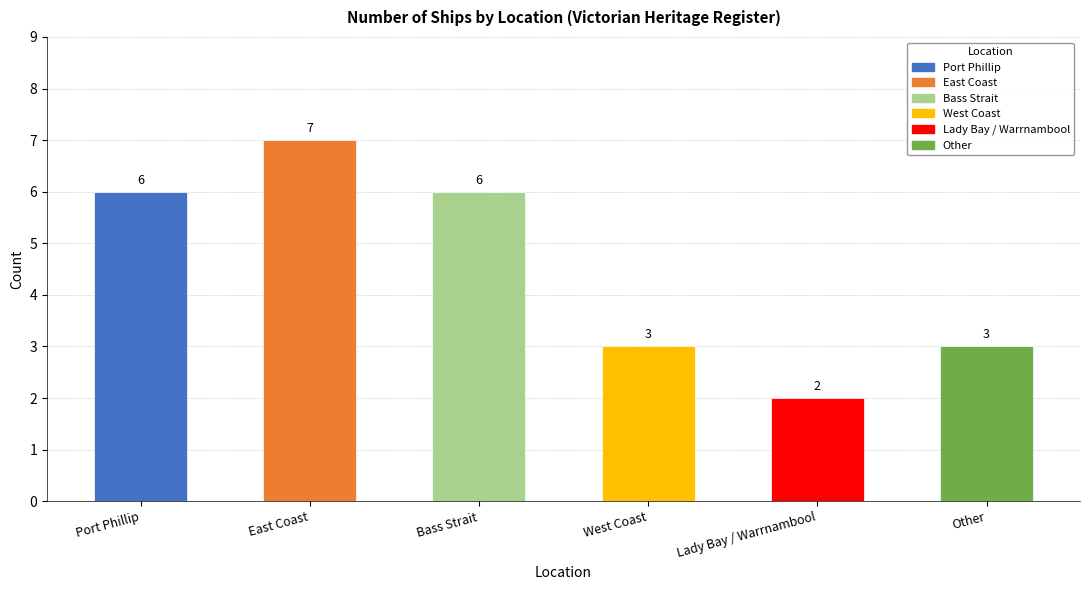

What is the sum of the values at East Coast and Other?

10